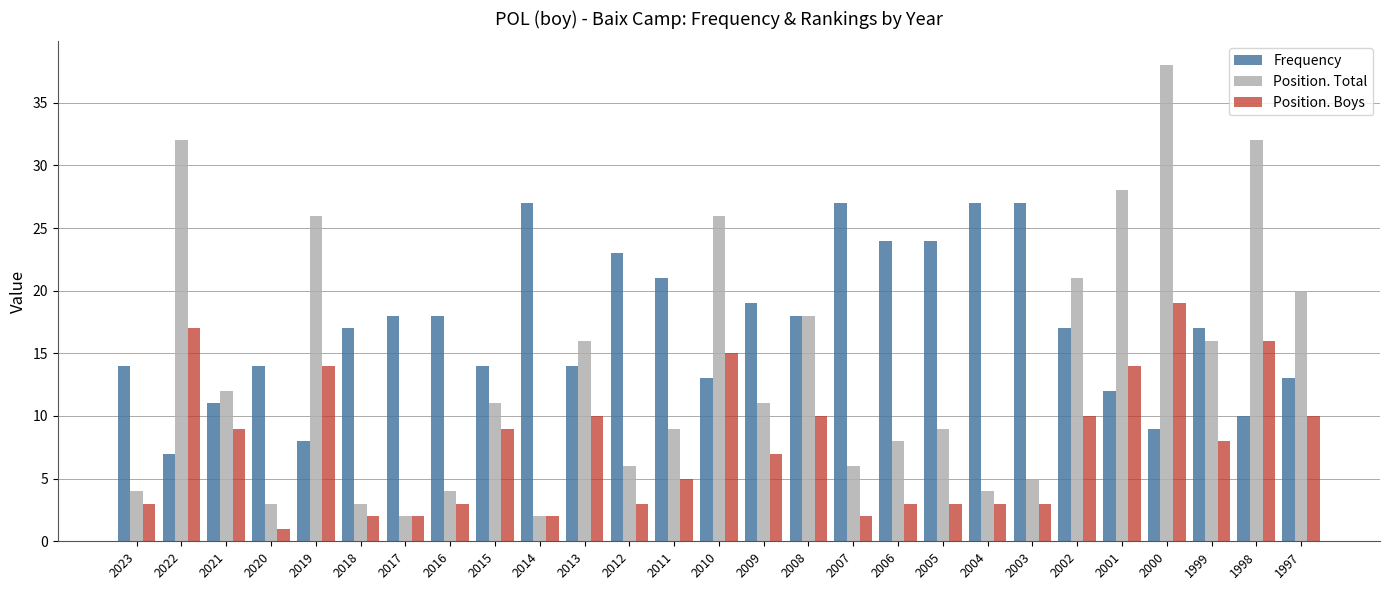

List the series in order of their overall mean, highest first.

Frequency, Position. Total, Position. Boys